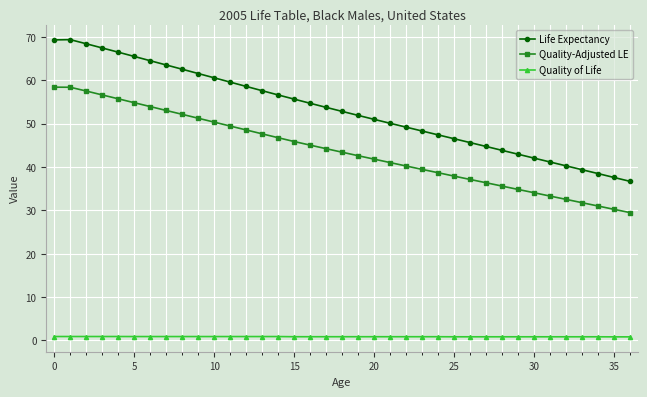

Rank the series by their average value, from lowest to highest.

Quality of Life, Quality-Adjusted LE, Life Expectancy